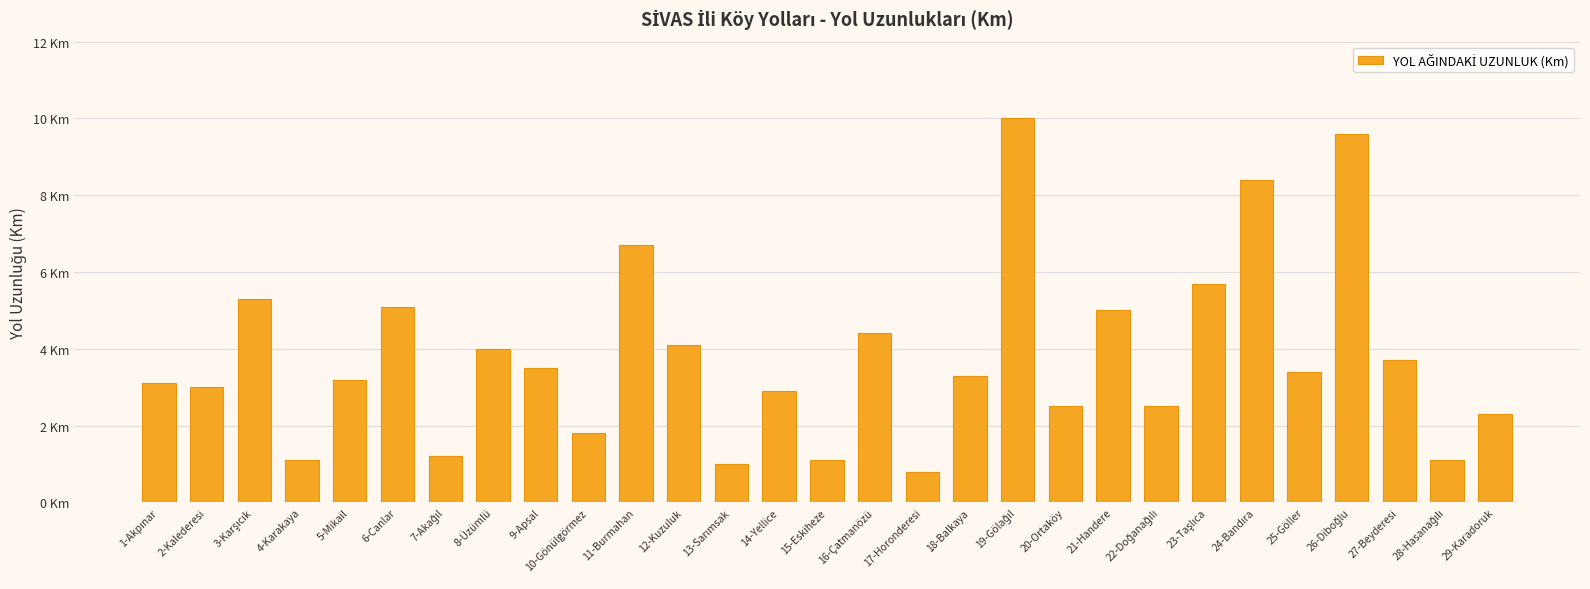

Are the bars horizontal?

No